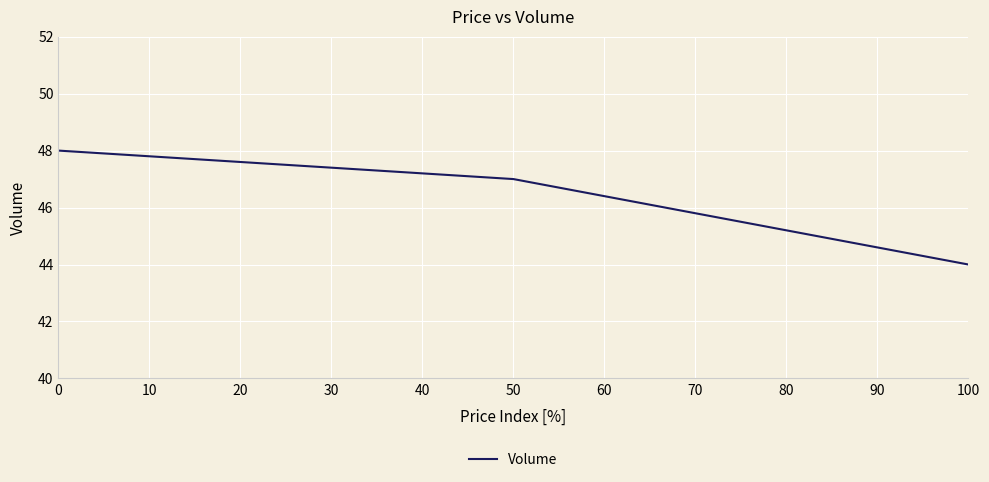

True or false: the data shows 48 at 0.

True